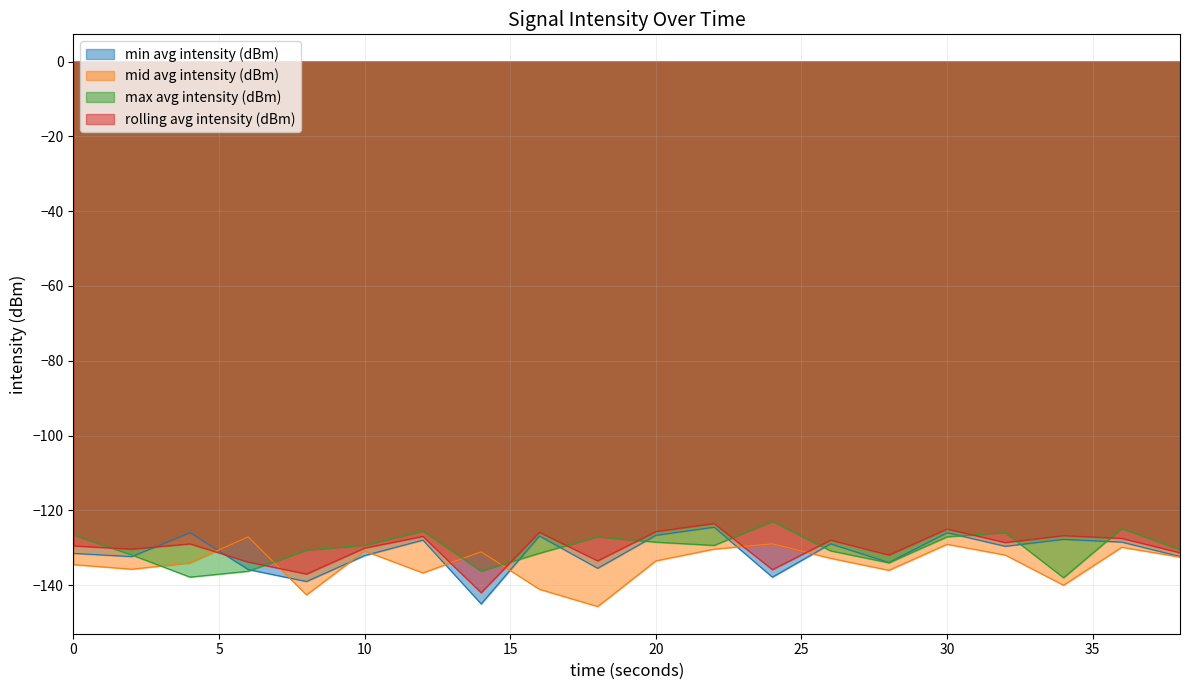

Reading right to left, what are all the values shown in this chart?

min avg intensity (dBm): 38=-132.3	36=-128.5	34=-127.8	32=-129.6	30=-126.0	28=-134.0	26=-129.0	24=-137.9	22=-124.5	20=-126.7	18=-135.5	16=-126.9	14=-145.0	12=-128.0	10=-132.1	8=-139.0	6=-135.8	4=-126.0	2=-132.4	0=-131.5
mid avg intensity (dBm): 38=-132.5	36=-129.9	34=-140.0	32=-132.0	30=-129.1	28=-136.0	26=-132.8	24=-129.0	22=-130.4	20=-133.5	18=-145.7	16=-141.1	14=-131.1	12=-136.7	10=-130.9	8=-142.6	6=-127.1	4=-134.1	2=-135.7	0=-134.5
max avg intensity (dBm): 38=-130.5	36=-124.9	34=-138.0	32=-126.0	30=-127.1	28=-134.0	26=-130.8	24=-123.0	22=-129.4	20=-128.5	18=-127.1	16=-131.5	14=-136.2	12=-125.5	10=-129.3	8=-130.6	6=-136.3	4=-137.8	2=-131.9	0=-126.6
rolling avg intensity (dBm): 38=-131.3	36=-127.5	34=-126.8	32=-128.6	30=-125.0	28=-132.0	26=-128.0	24=-135.9	22=-123.5	20=-125.7	18=-133.5	16=-125.9	14=-142.0	12=-127.0	10=-130.1	8=-137.0	6=-133.8	4=-129.0	2=-130.4	0=-129.5